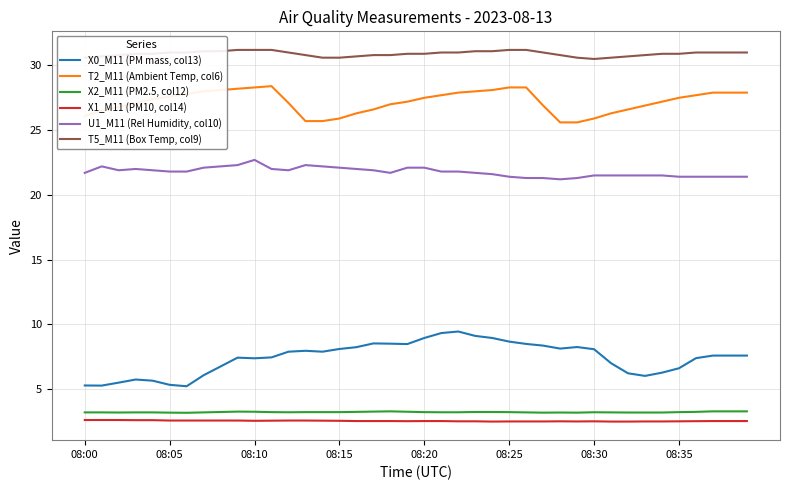

Count the T5_M11 (Box Temp, col9) values in the range 30 to 31.

31